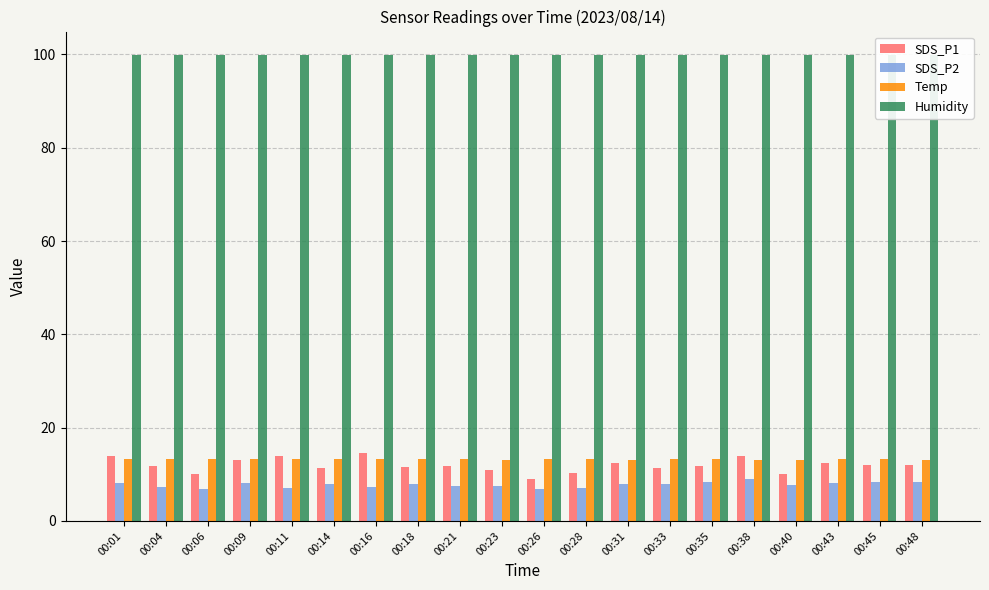

What are all the series names shown in the legend?

SDS_P1, SDS_P2, Temp, Humidity